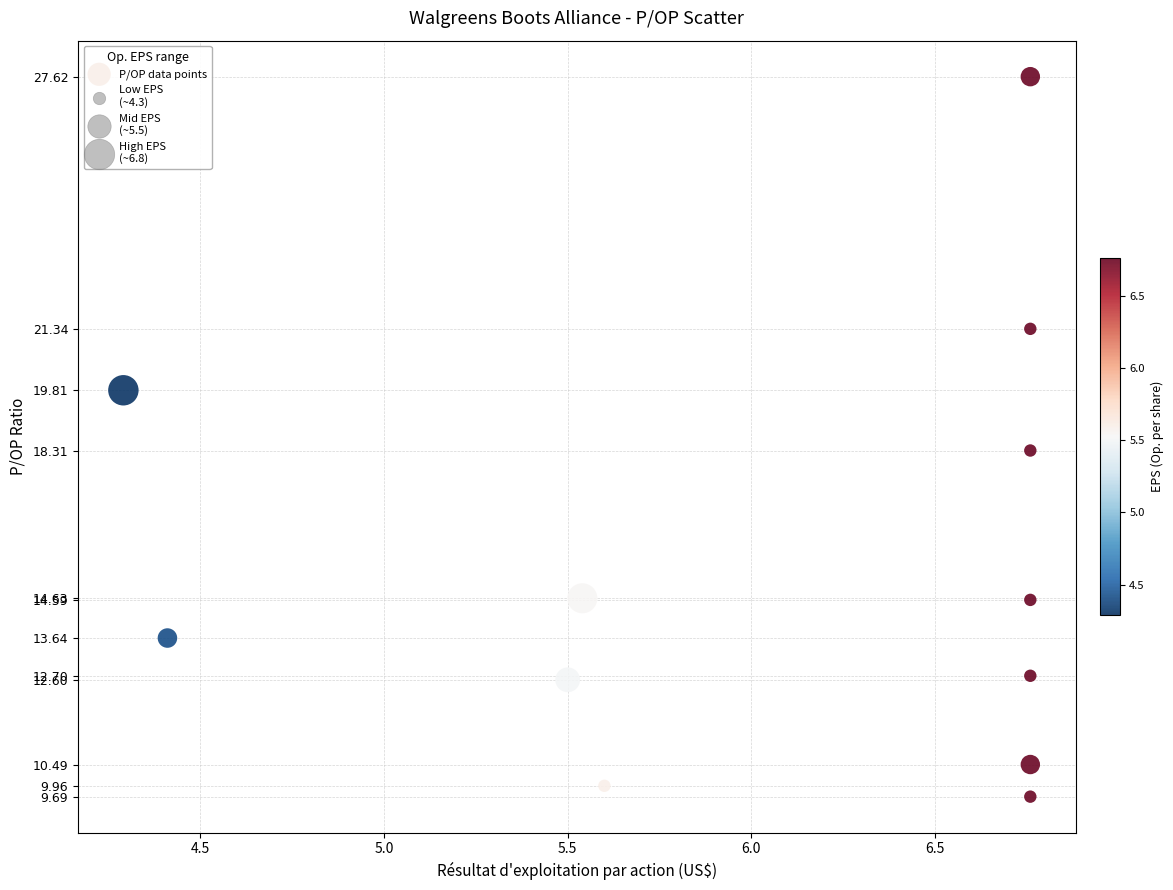

What Y value in the scatter plot is closest to 18?

18.3